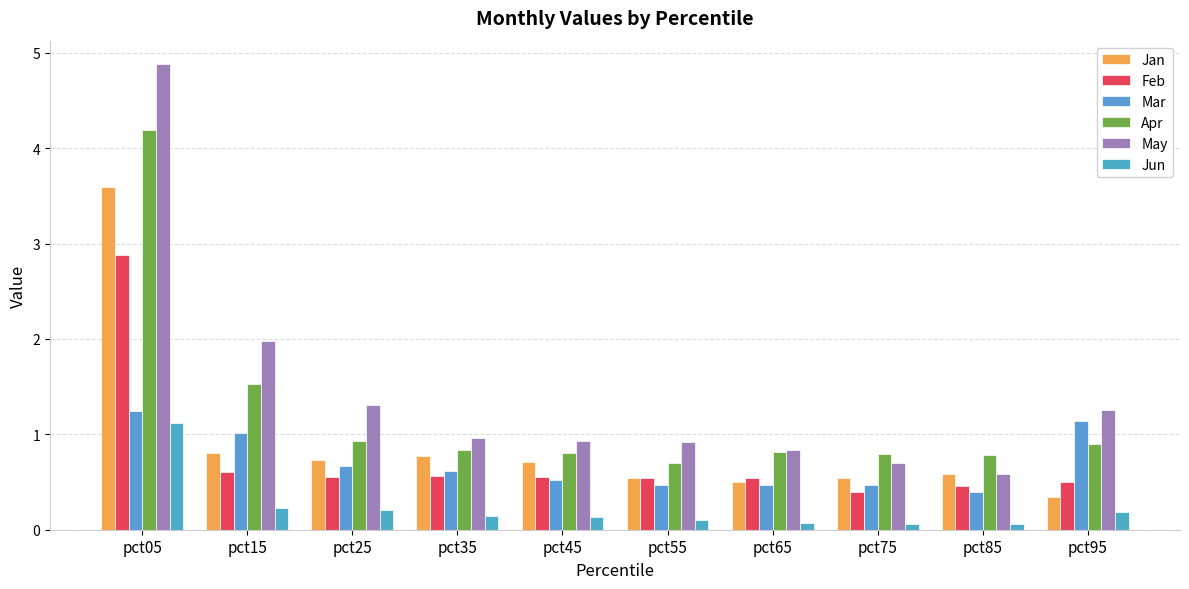

At which label is May closest to 2?

pct15